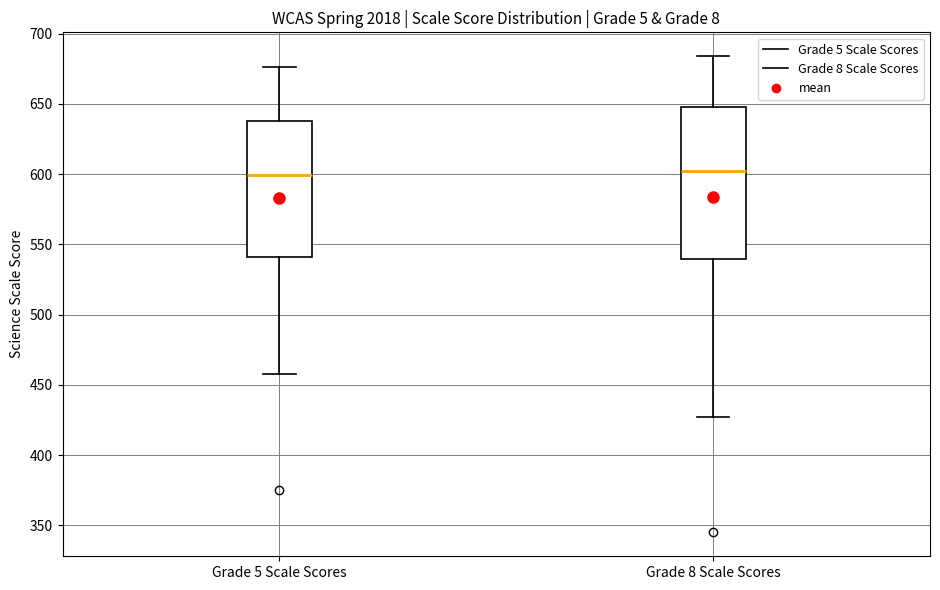

Reading left to right, read every box against the y-axis: the position of its median line, the range the box covers, and the ends of its whiskers. The values are not printed on the chart, so give them approximately, as read against the axis.

Grade 5 Scale Scores: median 600, box 540 to 640, whiskers 460 to 675
Grade 8 Scale Scores: median 600, box 540 to 650, whiskers 425 to 685